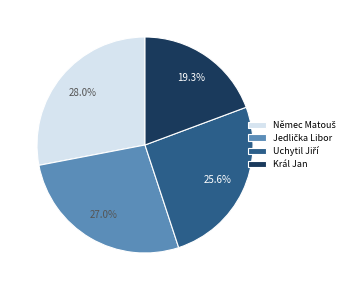

Is there a majority slice in this chart?

No